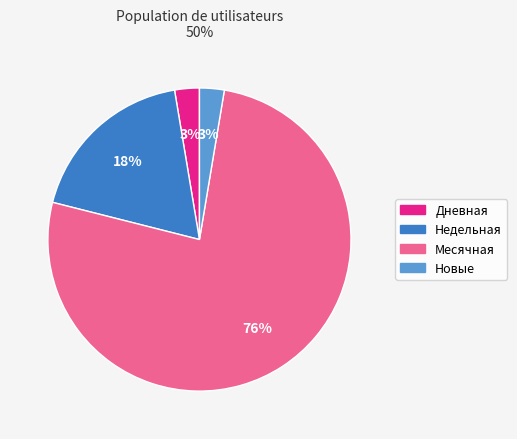

Is there any slice that represents more than half of the pie?

Yes